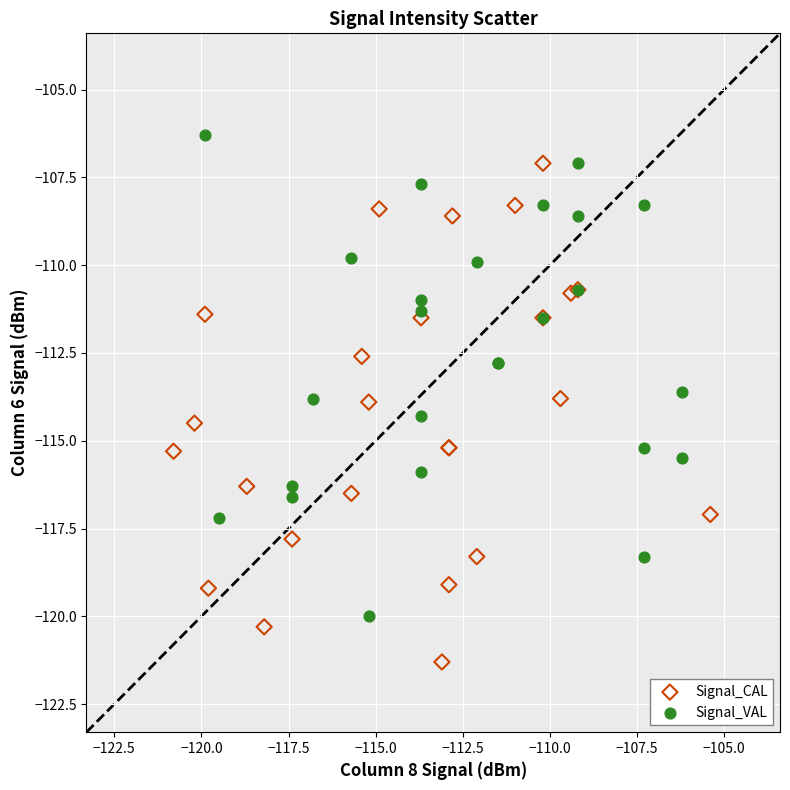

Which series reaches the maximum Y coordinate?

Signal_VAL